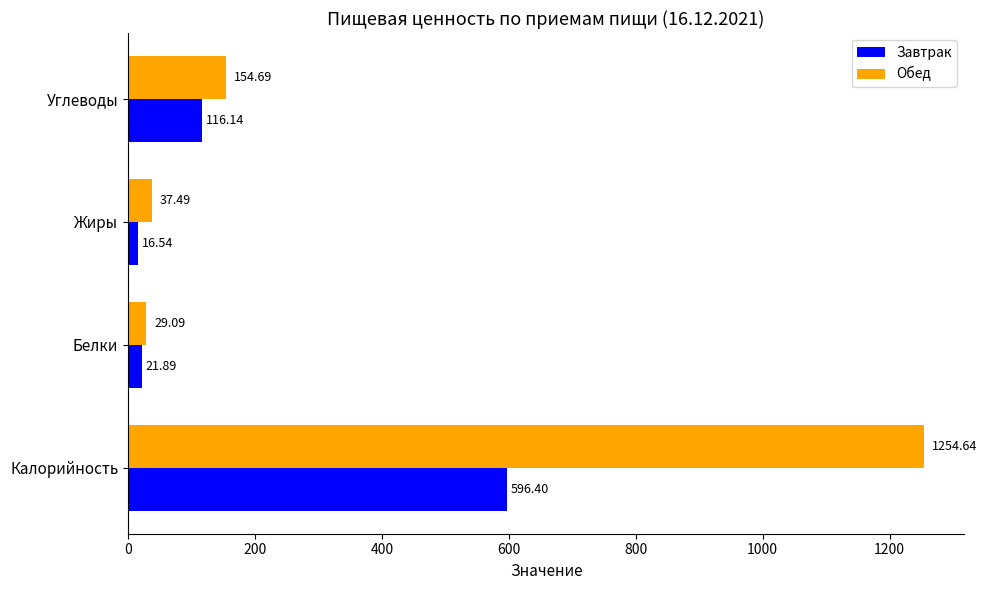

What are all the series names shown in the legend?

Завтрак, Обед